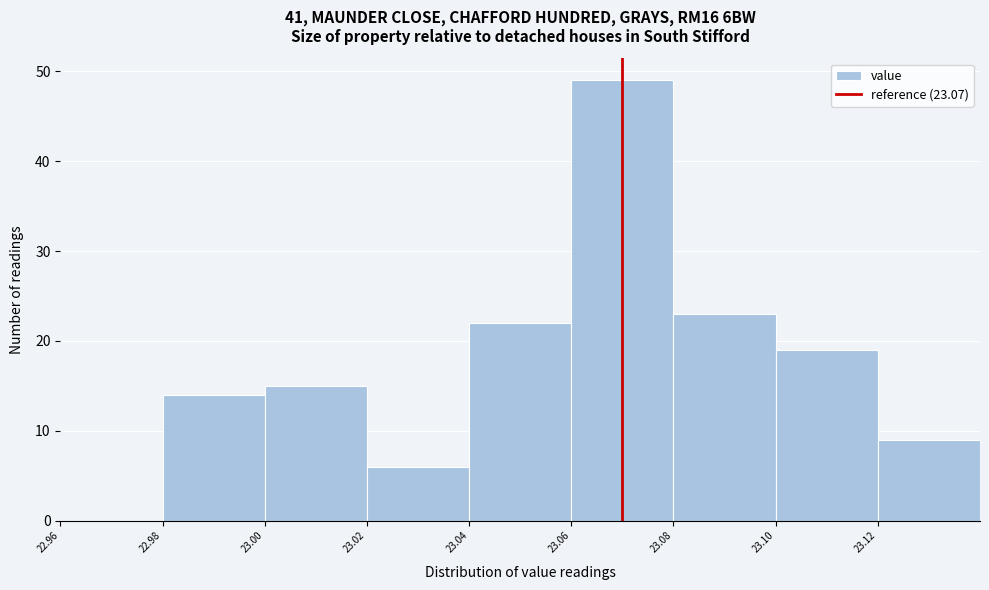

Which range on the x-axis has the tallest bar?

23.06 to 23.08